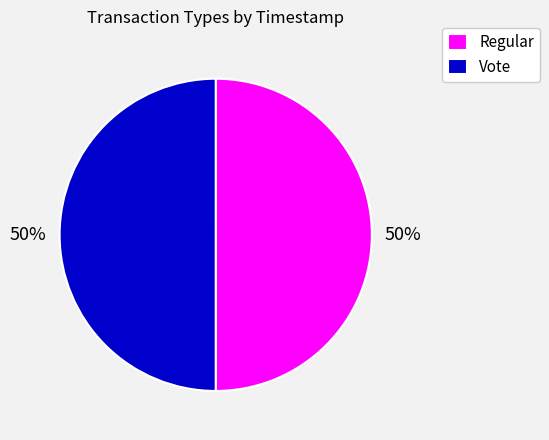

The Regular slice represents 55% of the pie. True or false?

False